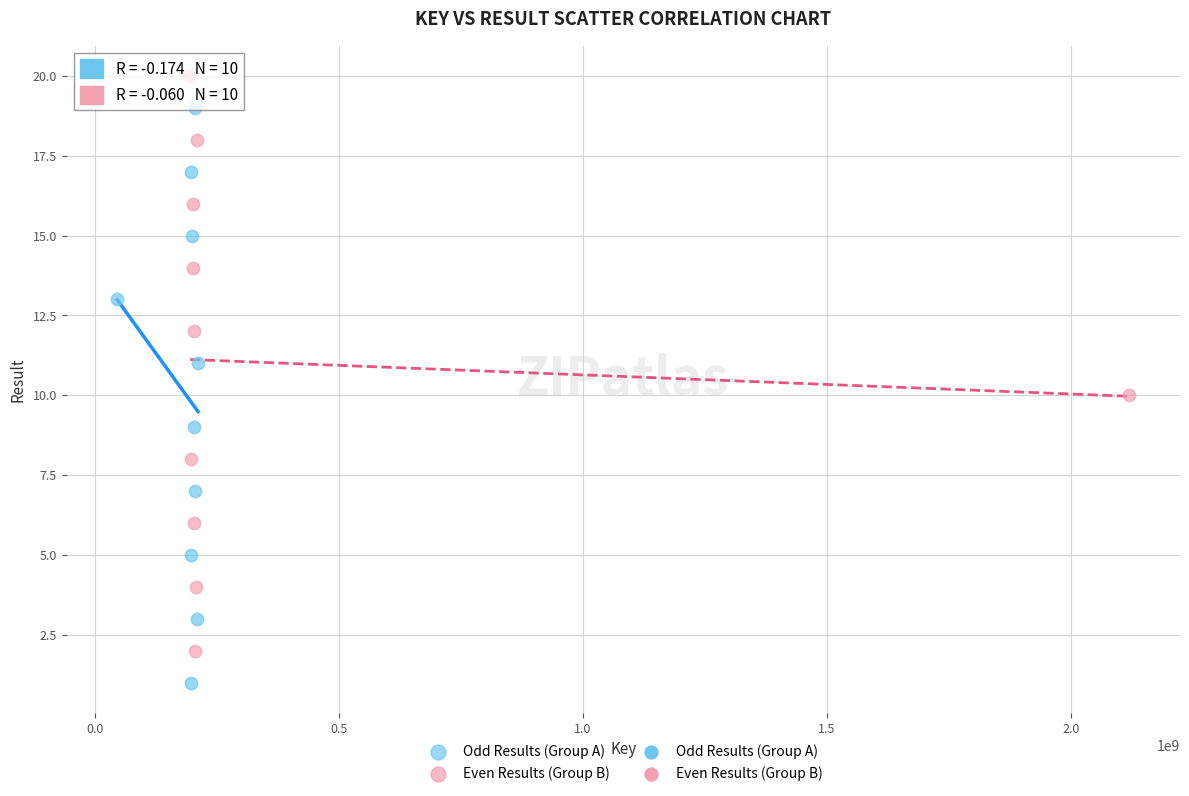

Which series contains the highest Y value?

Even Results (Group B)